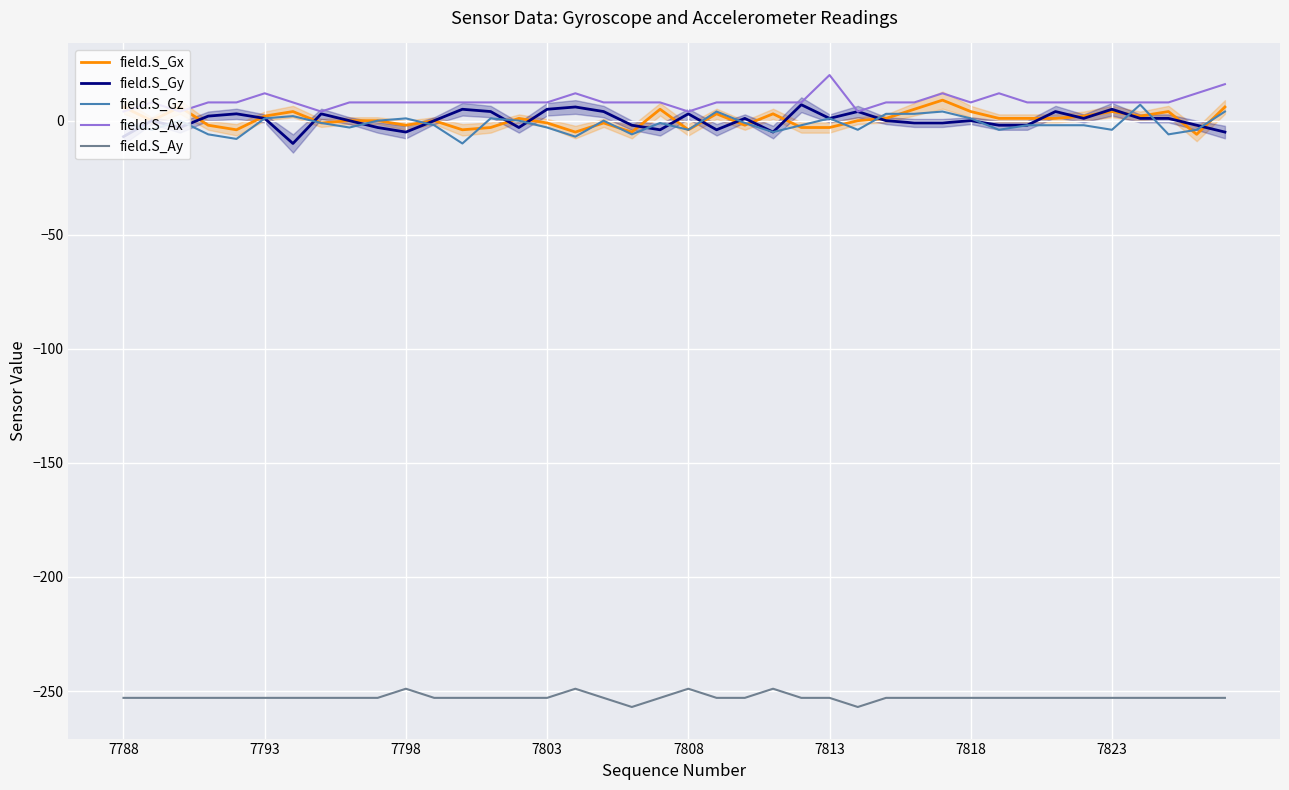

What is the difference between the second highest and second lowest values in the field.S_Ax series?

12